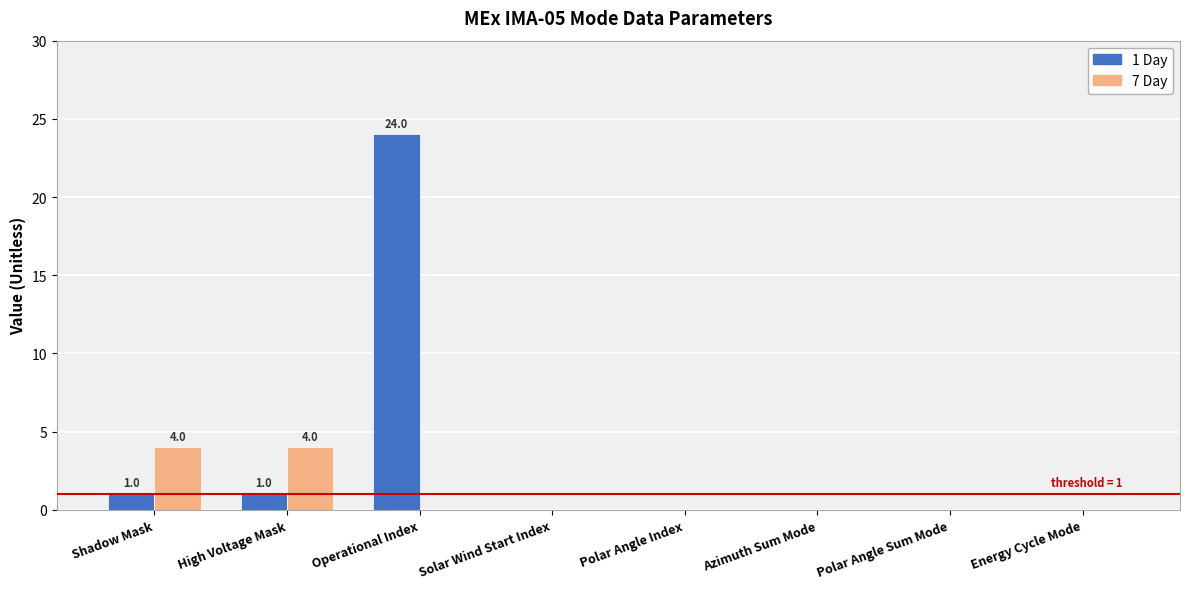

Which series changed the most between High Voltage Mask and Solar Wind Start Index?

7 Day